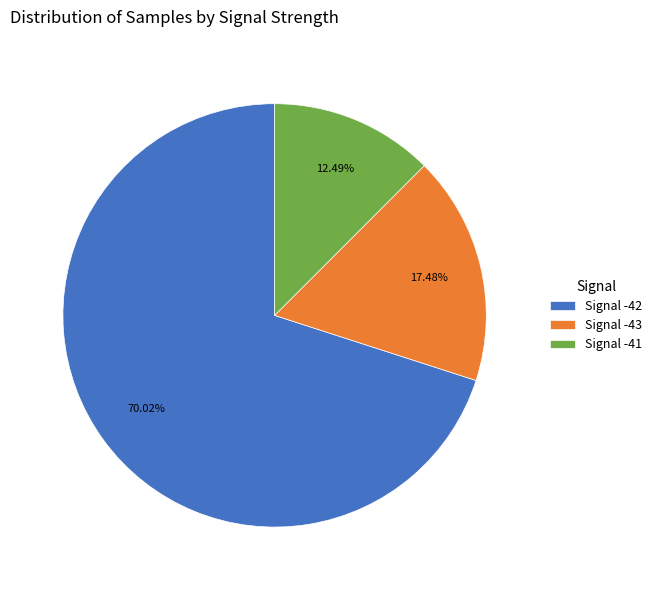

Which has a higher value, Signal -42 or Signal -41?

Signal -42